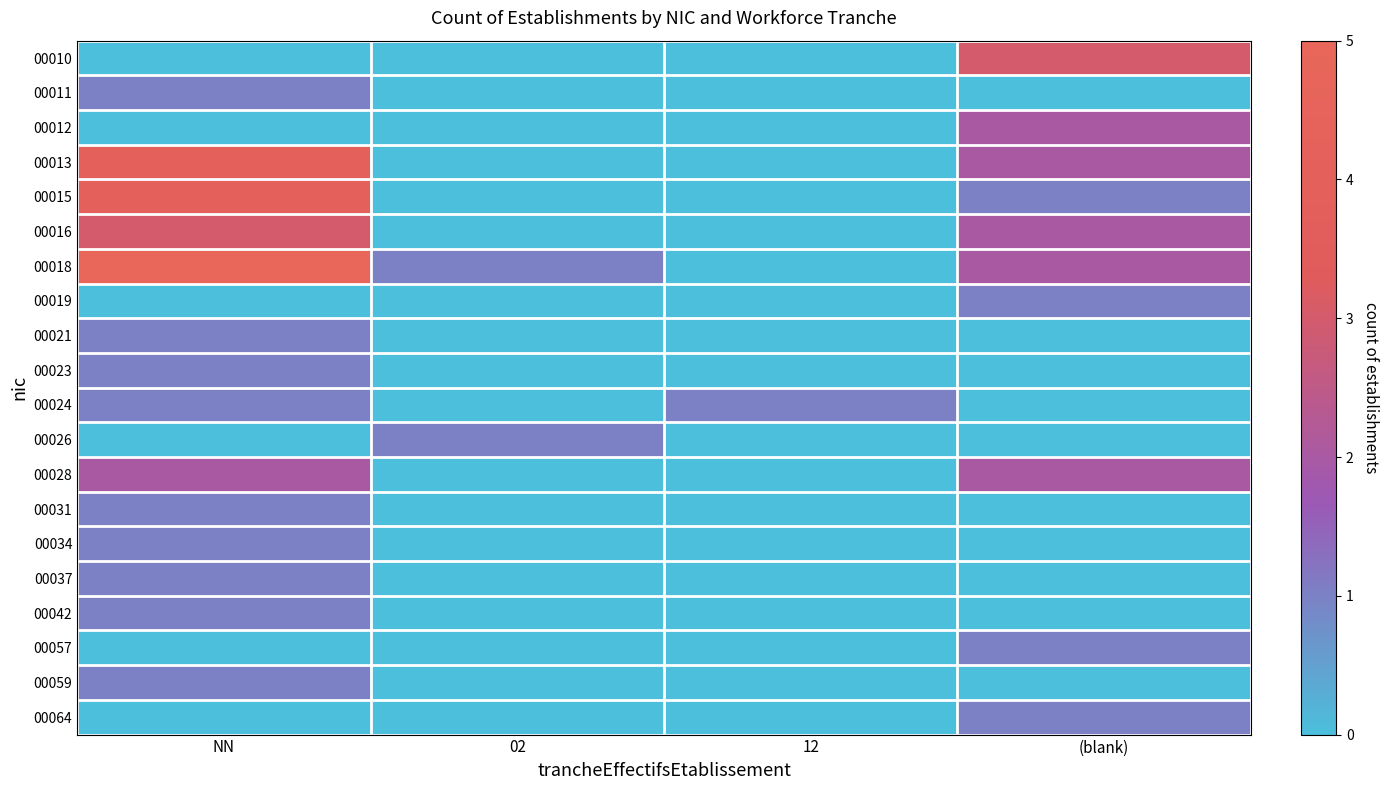

Reading left to right, what are all the values shown in this chart?

00010: NN=0	02=0	12=0	(blank)=3
00011: NN=1	02=0	12=0	(blank)=0
00012: NN=0	02=0	12=0	(blank)=2
00013: NN=4	02=0	12=0	(blank)=2
00015: NN=4	02=0	12=0	(blank)=1
00016: NN=3	02=0	12=0	(blank)=2
00018: NN=5	02=1	12=0	(blank)=2
00019: NN=0	02=0	12=0	(blank)=1
00021: NN=1	02=0	12=0	(blank)=0
00023: NN=1	02=0	12=0	(blank)=0
00024: NN=1	02=0	12=1	(blank)=0
00026: NN=0	02=1	12=0	(blank)=0
00028: NN=2	02=0	12=0	(blank)=2
00031: NN=1	02=0	12=0	(blank)=0
00034: NN=1	02=0	12=0	(blank)=0
00037: NN=1	02=0	12=0	(blank)=0
00042: NN=1	02=0	12=0	(blank)=0
00057: NN=0	02=0	12=0	(blank)=1
00059: NN=1	02=0	12=0	(blank)=0
00064: NN=0	02=0	12=0	(blank)=1